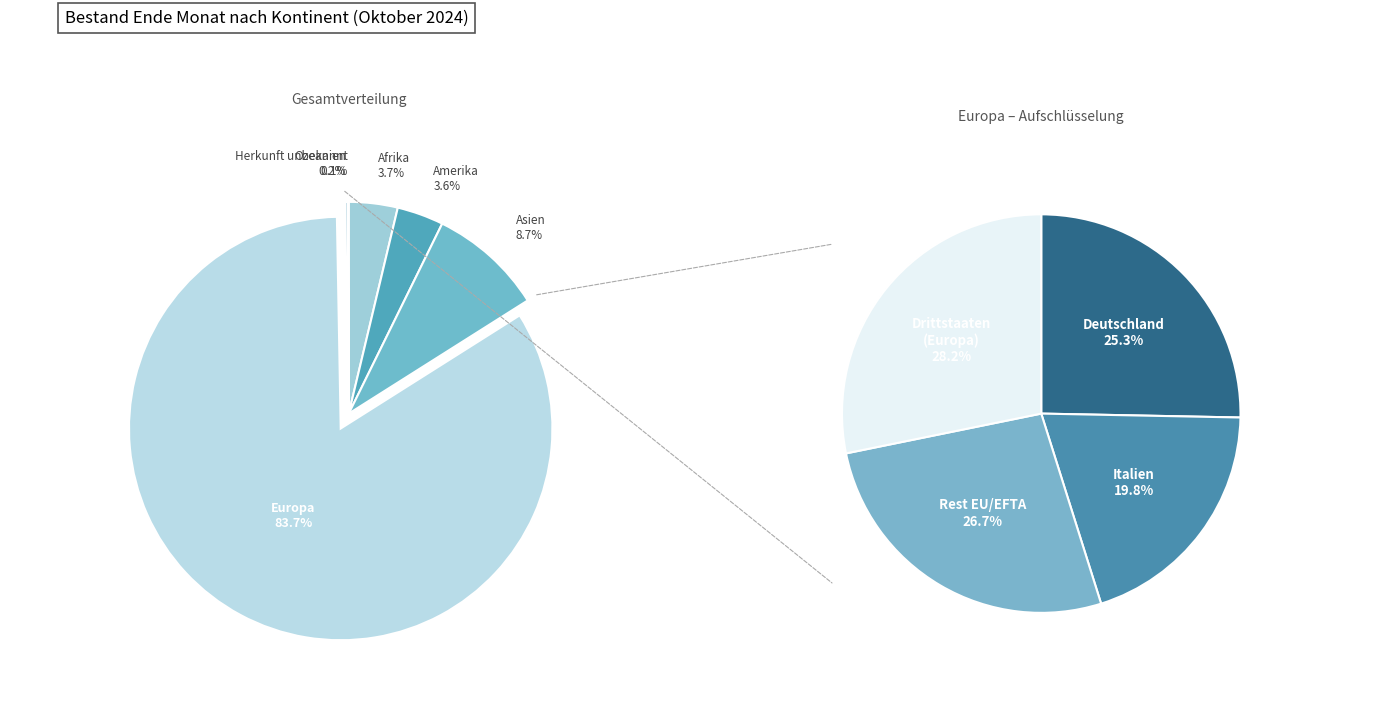

Which category has the biggest portion of the pie?

Europa